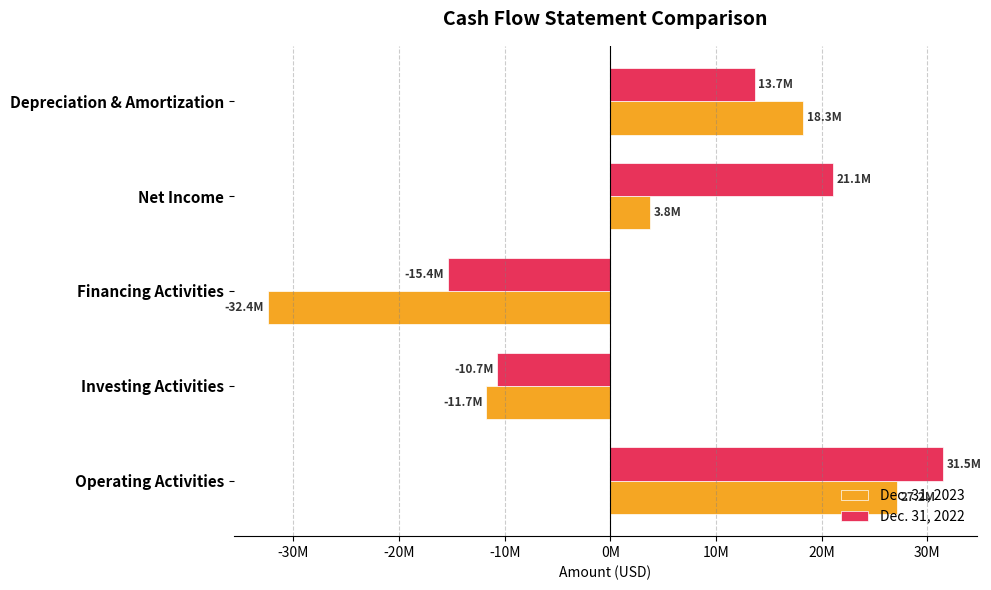

What are all the series names shown in the legend?

Dec. 31, 2023, Dec. 31, 2022